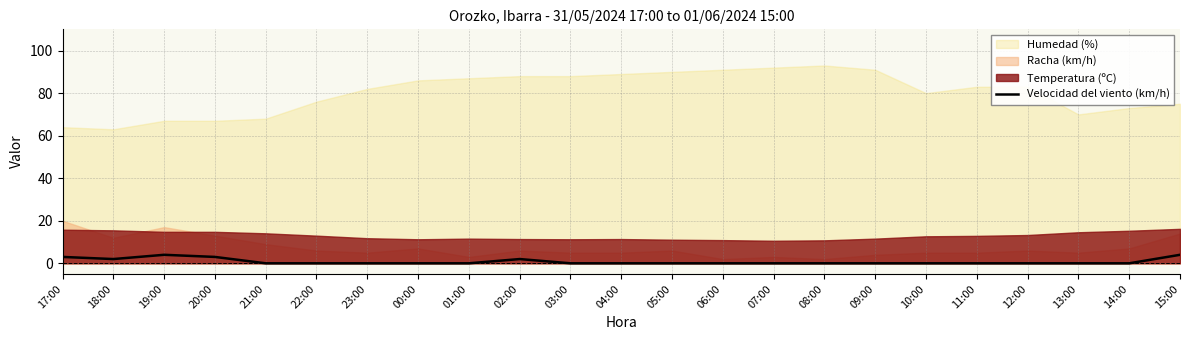

The Velocidad del viento (km/h) series shows 2 at 18:00. True or false?

True